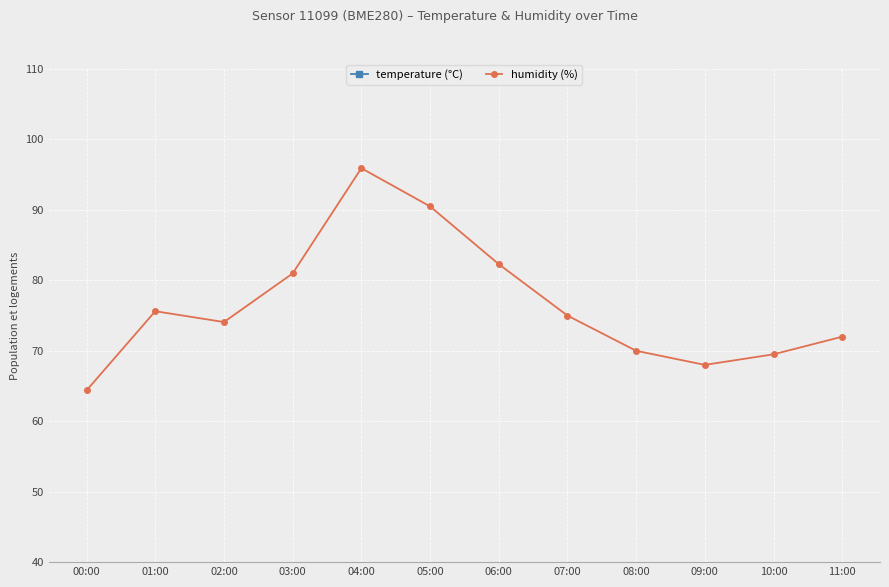

Reading left to right, what are all the values shown in this chart?

temperature (°C): 10.6	9.9	9.4	9.0	8.2	8.5	9.1	9.8	10.2	10.5	10.3	10.0
humidity (%): 64.4	75.6	74.1	81.0	95.9	90.5	82.3	75.0	70.0	68.0	69.5	72.0